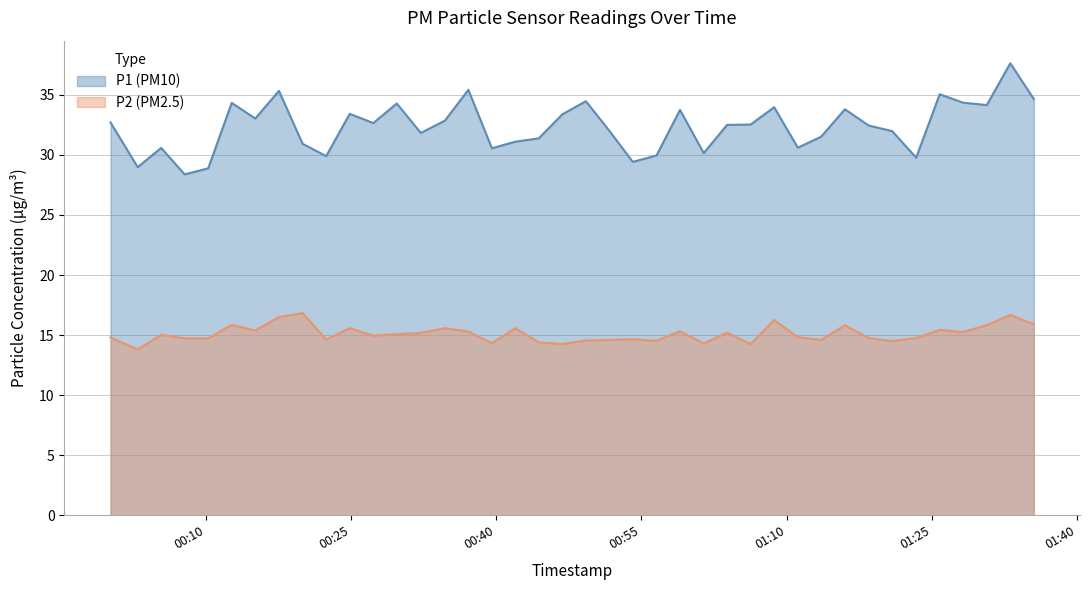

At which category is the sum across all series the highest?

2024-02-14T01:33:08